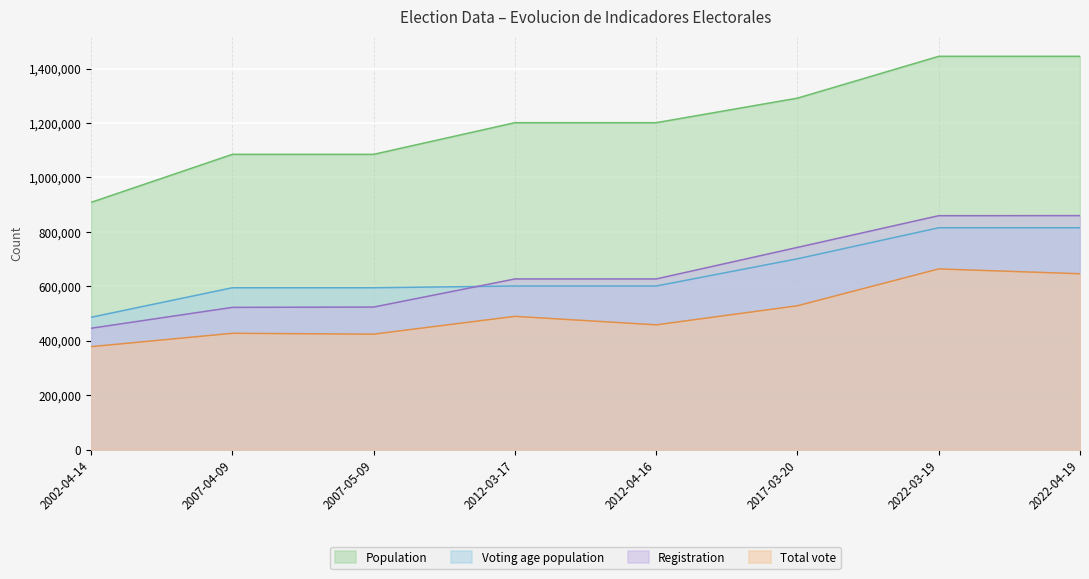

Reading left to right, extract all data points from this chart.

Total vote: 2002-04-14=378548	2007-04-09=427712	2007-05-09=424475	2012-03-17=489933	2012-04-16=458703	2017-03-20=528813	2022-03-19=664106	2022-04-19=646389
Registration: 2002-04-14=446256	2007-04-09=522933	2007-05-09=524073	2012-03-17=627295	2012-04-16=627295	2017-03-20=743150	2022-03-19=859613	2022-04-19=859925
Voting age population: 2002-04-14=486612	2007-04-09=595005	2007-05-09=595005	2012-03-17=601323	2012-04-16=601323	2017-03-20=701368	2022-03-19=815316	2022-04-19=815316
Population: 2002-04-14=908700	2007-04-09=1084971	2007-05-09=1084971	2012-03-17=1201255	2012-04-16=1201255	2017-03-20=1291358	2022-03-19=1445006	2022-04-19=1445006